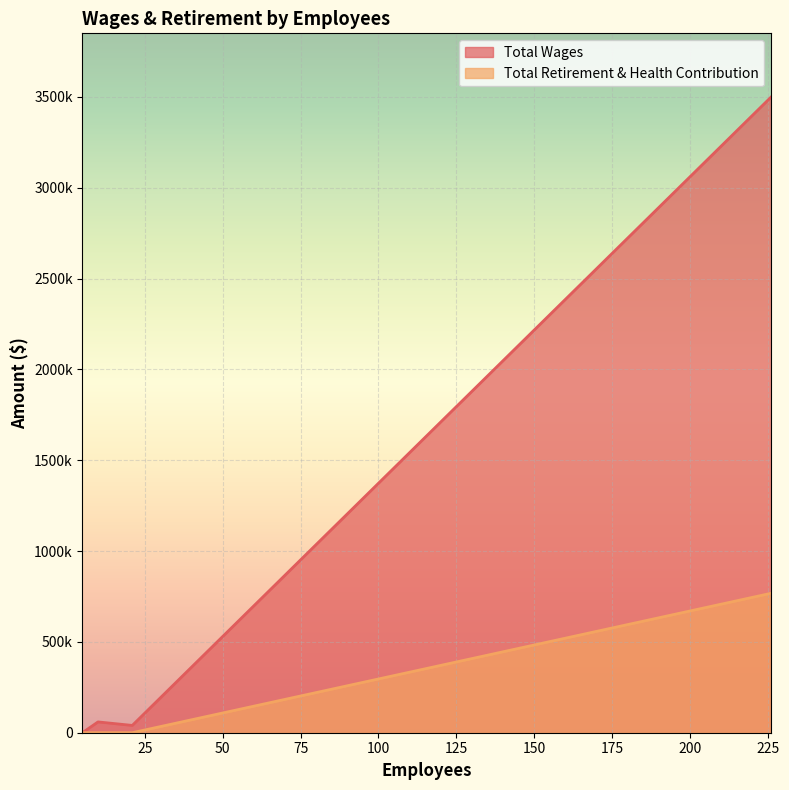

Is it true that Total Wages equals 40179 at 21?

True